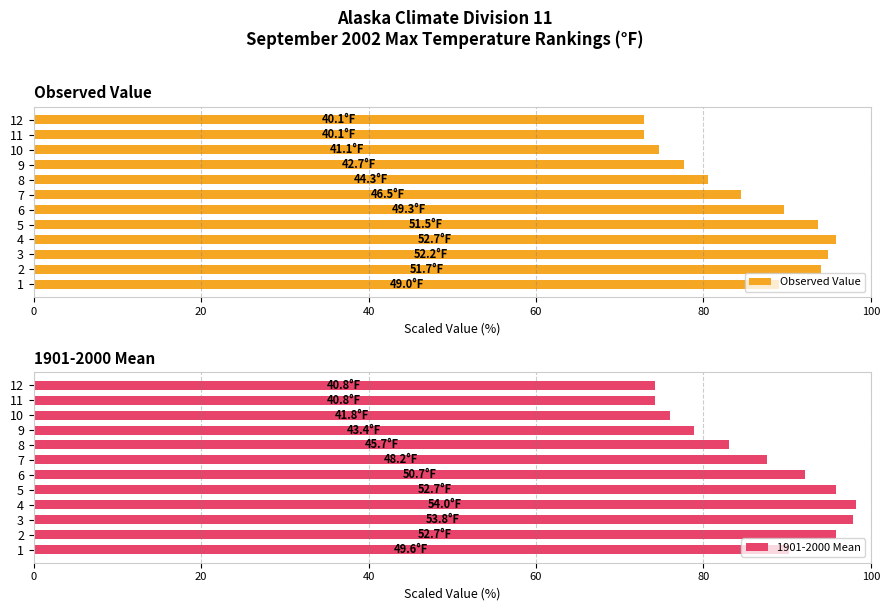

What is the sum of all Observed Value values?

1020.4